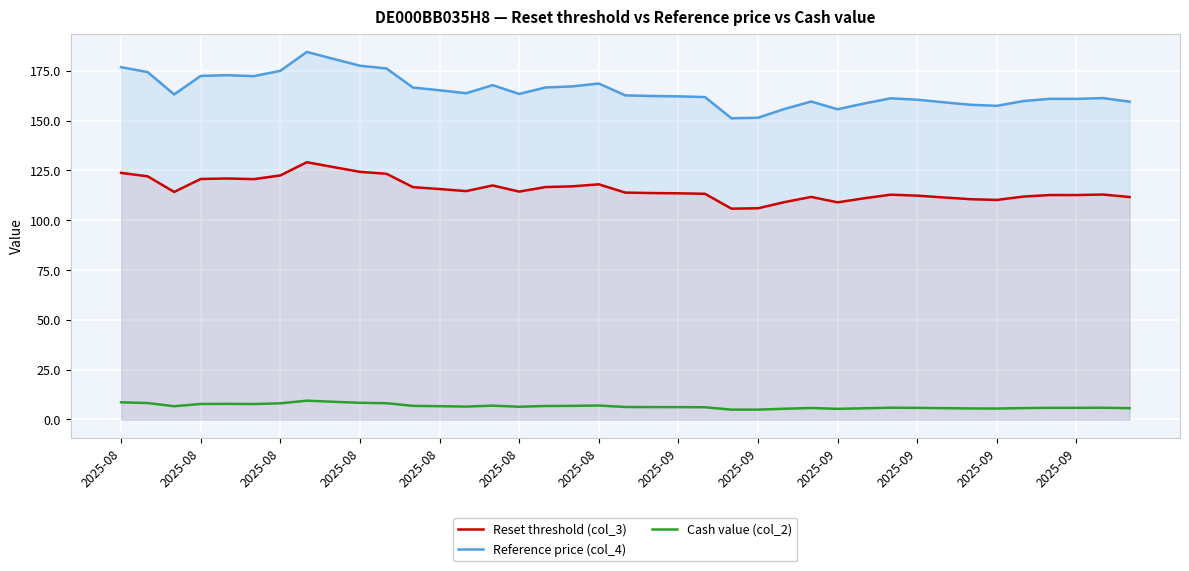

How many lines are shown in the chart?

3